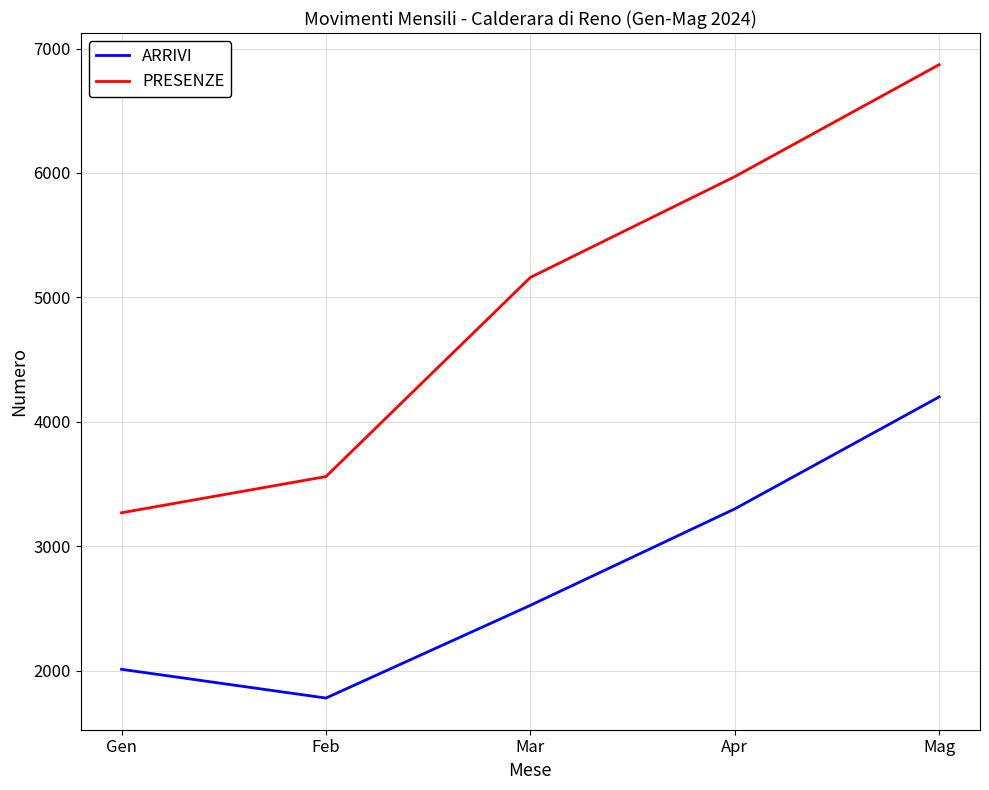

Reading left to right, extract all data points from this chart.

ARRIVI: 2011	1780	2525	3300	4200
PRESENZE: 3269	3560	5160	5970	6870